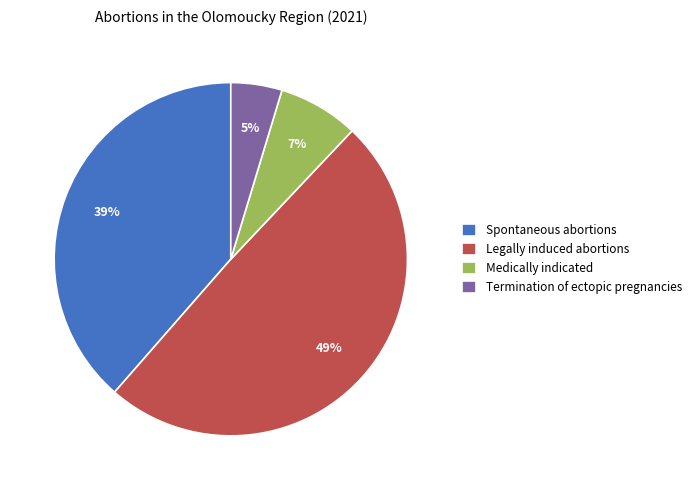

True or false: Medically indicated accounts for 22% of the total.

False